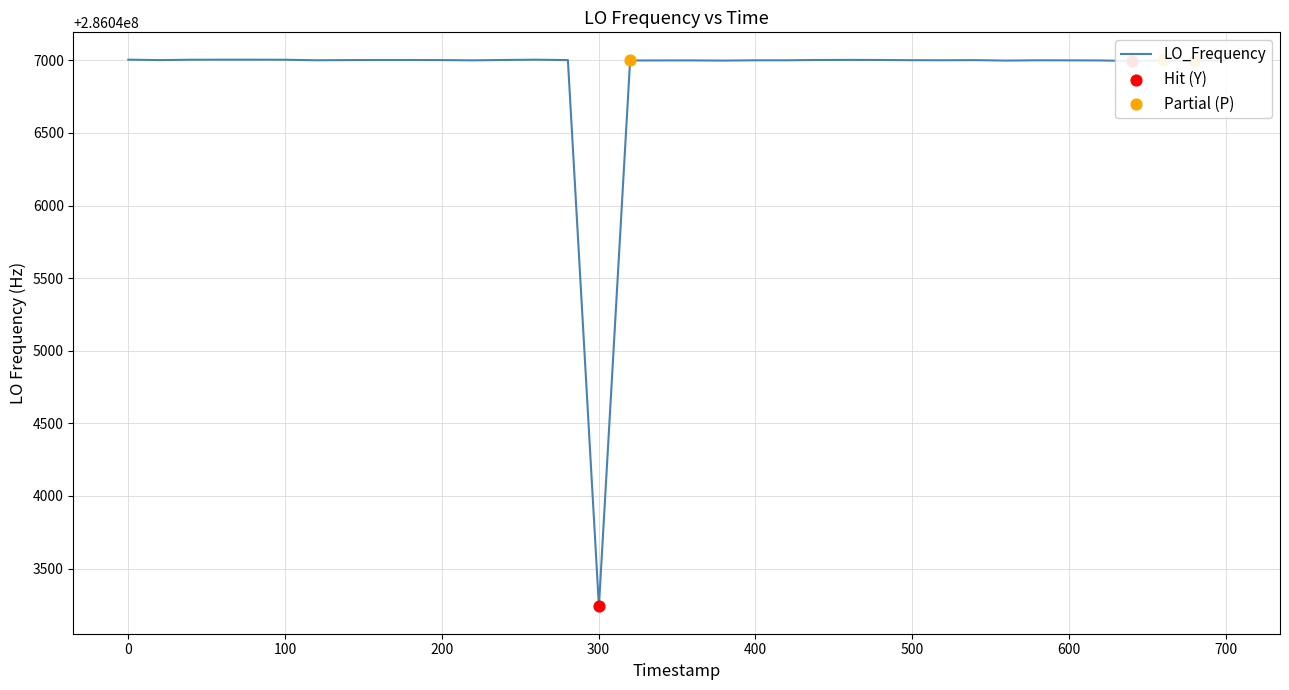

What is the minimum value shown in the chart?

286043239.2